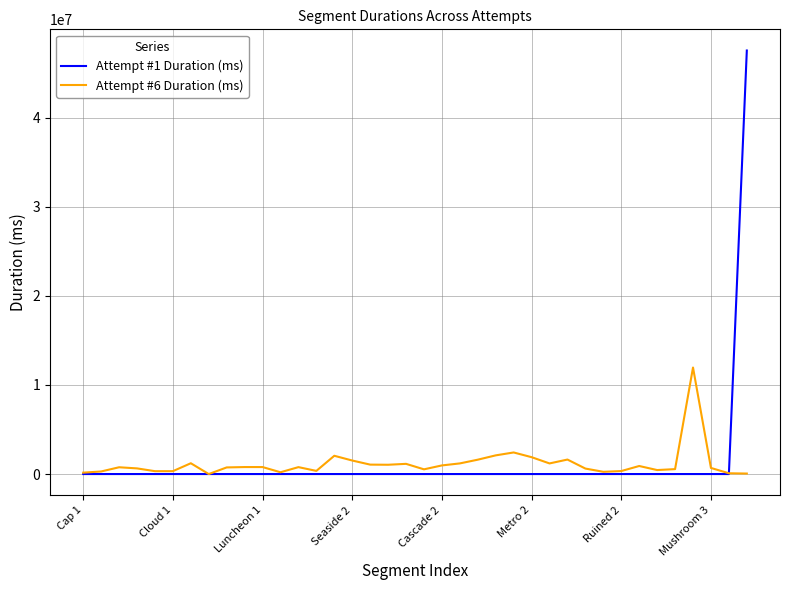

Which series has the largest range (max minus min)?

Attempt #1 Duration (ms)